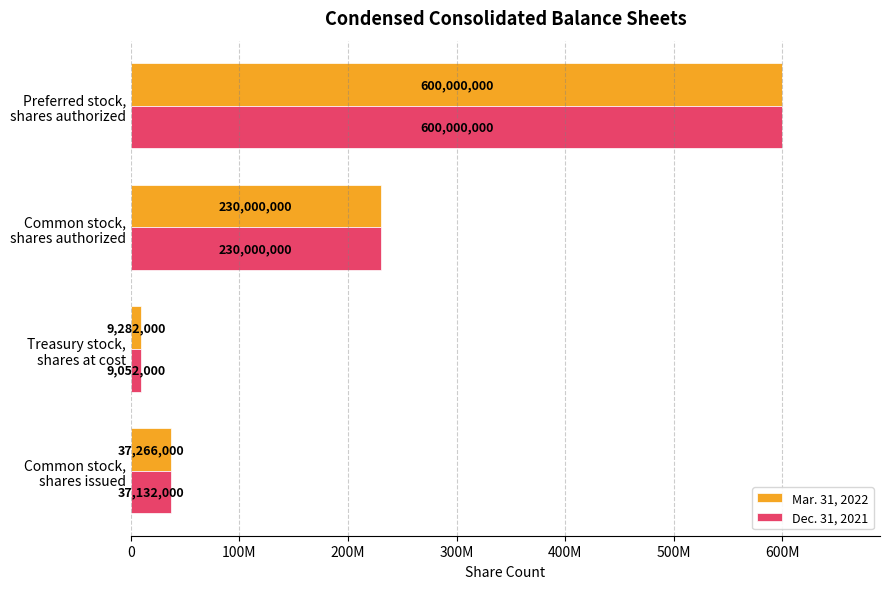

What are all the series names shown in the legend?

Mar. 31, 2022, Dec. 31, 2021